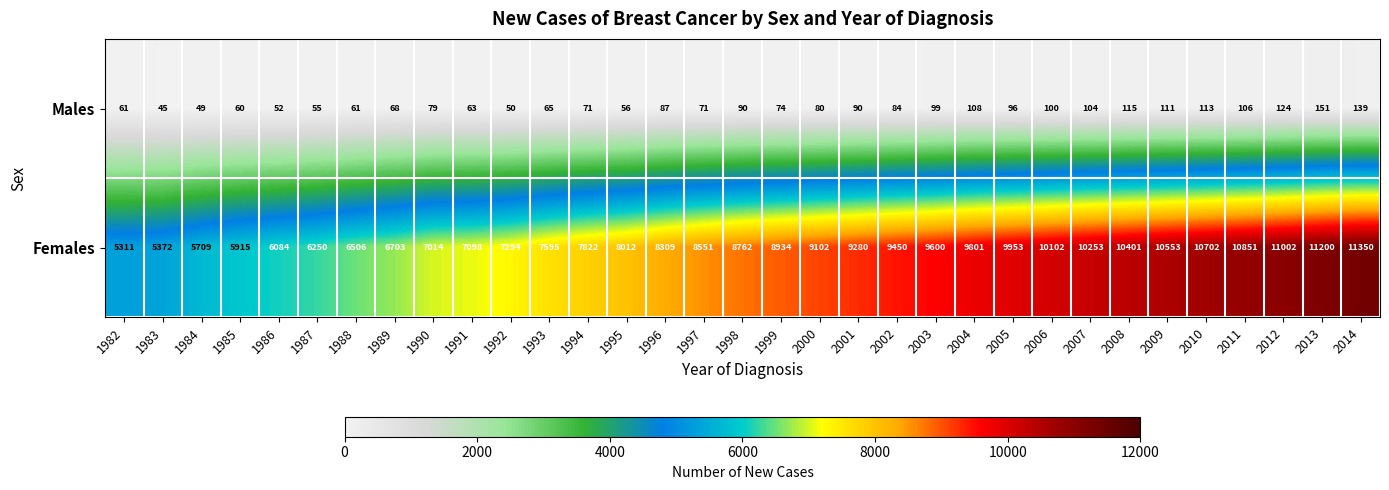

What is the difference between the Males values at 2002 and 2004?

24